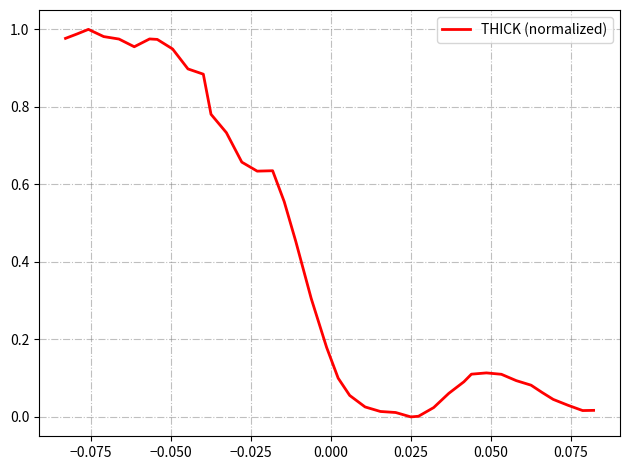

How many interior local peaks (higher than both neighbors) does the data have?

4